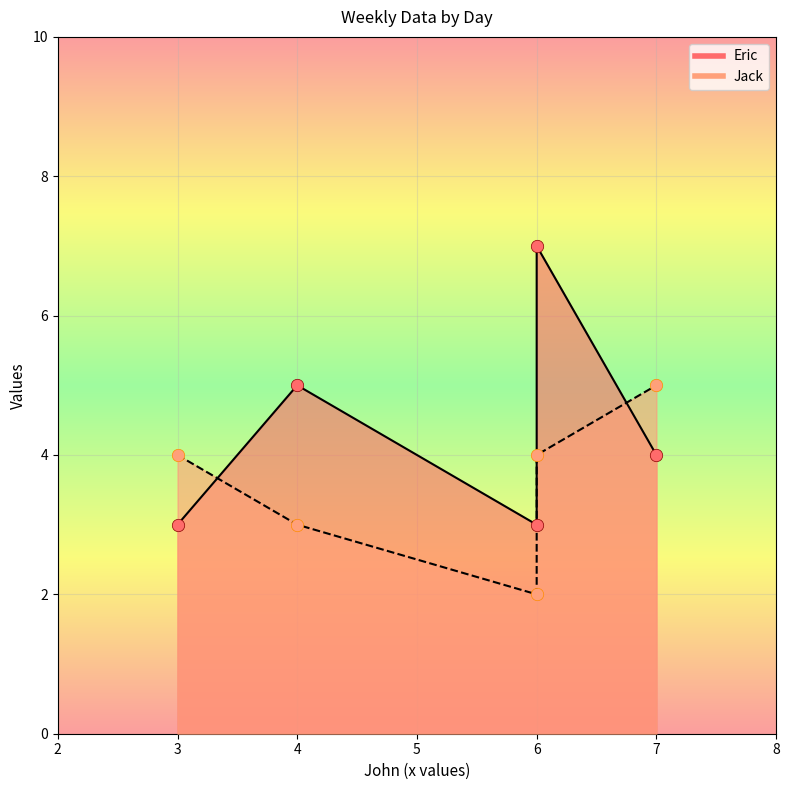

Which series contains the highest Y value?

Eric